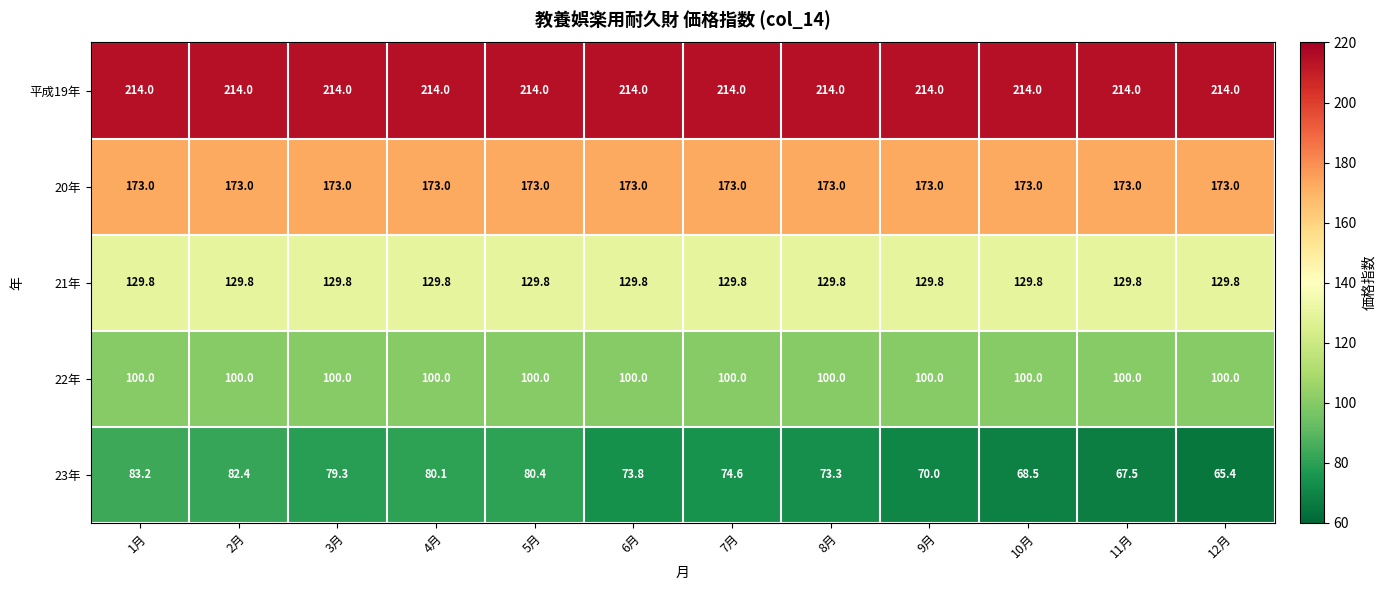

The 平成19年 series shows 214.0 at 3月. True or false?

True